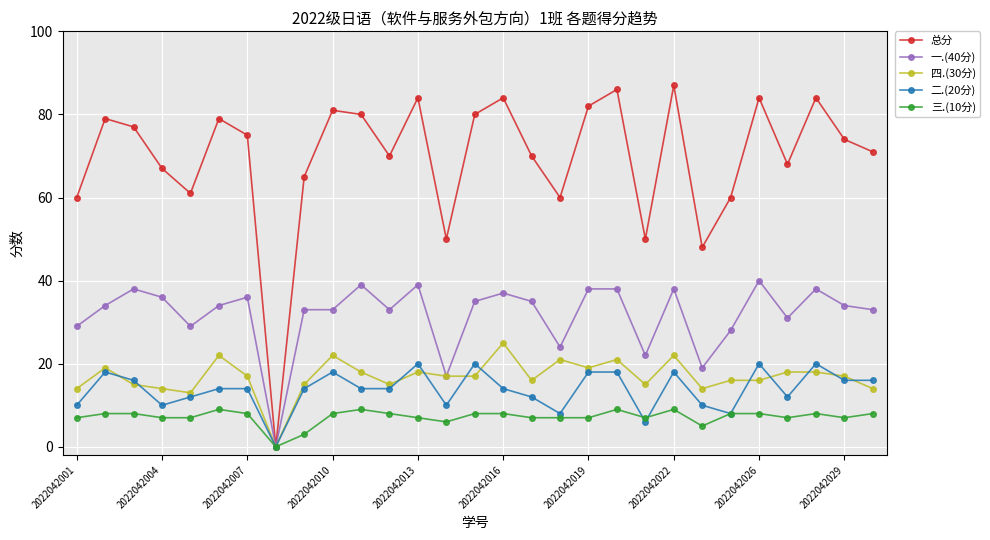

What is the greatest value displayed?

87